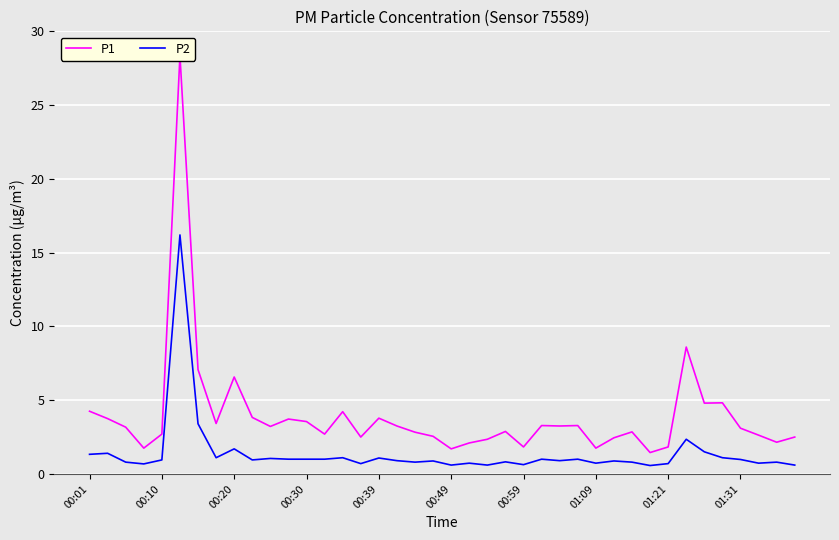

What is the highest value of the P2 series?

16.2